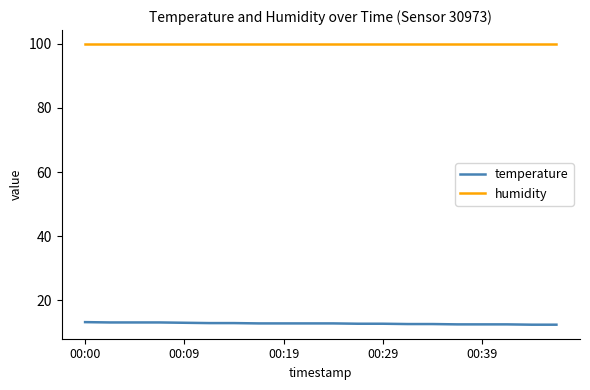

Rank the series by their average value, from highest to lowest.

humidity, temperature